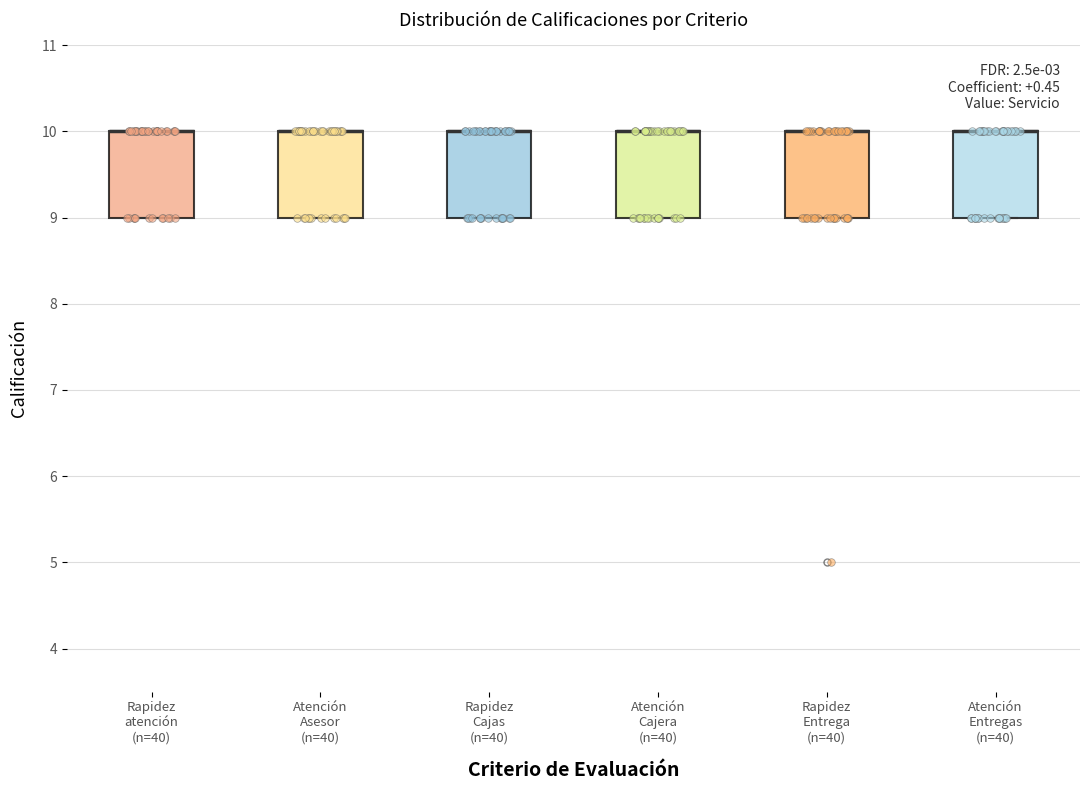

Reading left to right, transcribe this box plot: for each box, give where its median line is, the range the box spans, and where its two whiskers end, as read against the y-axis. The values are not printed on the chart, so give them approximately, as read against the axis.

Rapidez atención (n=40): median 10 (drawn on the box's upper edge), box 9 to 10, whiskers 9 to 10
Atención Asesor (n=40): median 10 (drawn on the box's upper edge), box 9 to 10, whiskers 9 to 10
Rapidez Cajas (n=40): median 10 (drawn on the box's upper edge), box 9 to 10, whiskers 9 to 10
Atención Cajera (n=40): median 10 (drawn on the box's upper edge), box 9 to 10, whiskers 9 to 10
Rapidez Entrega (n=40): median 10 (drawn on the box's upper edge), box 9 to 10, whiskers 9 to 10
Atención Entregas (n=40): median 10 (drawn on the box's upper edge), box 9 to 10, whiskers 9 to 10